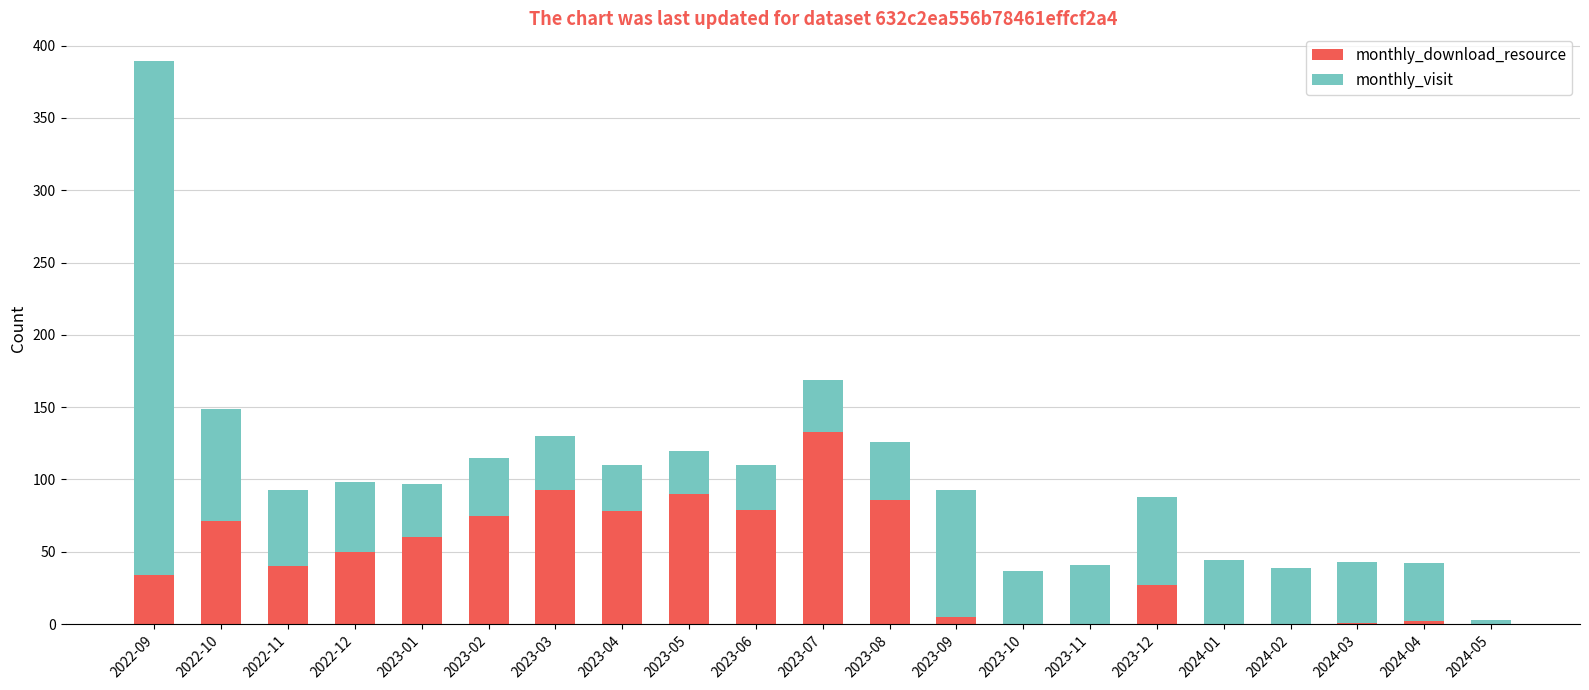

What is the sum of all monthly_download_resource values?

924